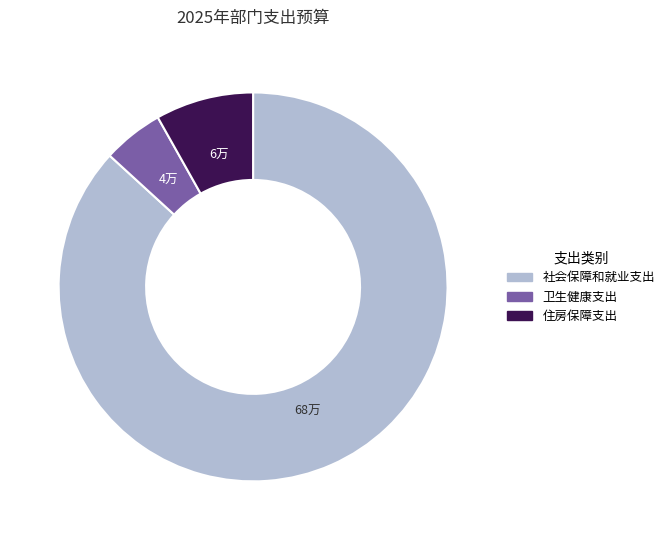

Which category accounts for the majority?

社会保障和就业支出